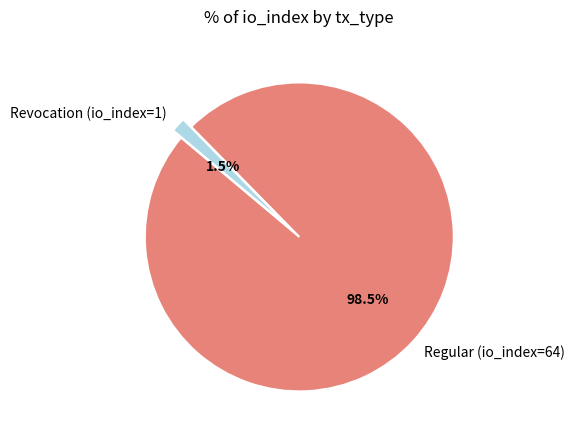

Does any single category account for the majority?

Yes